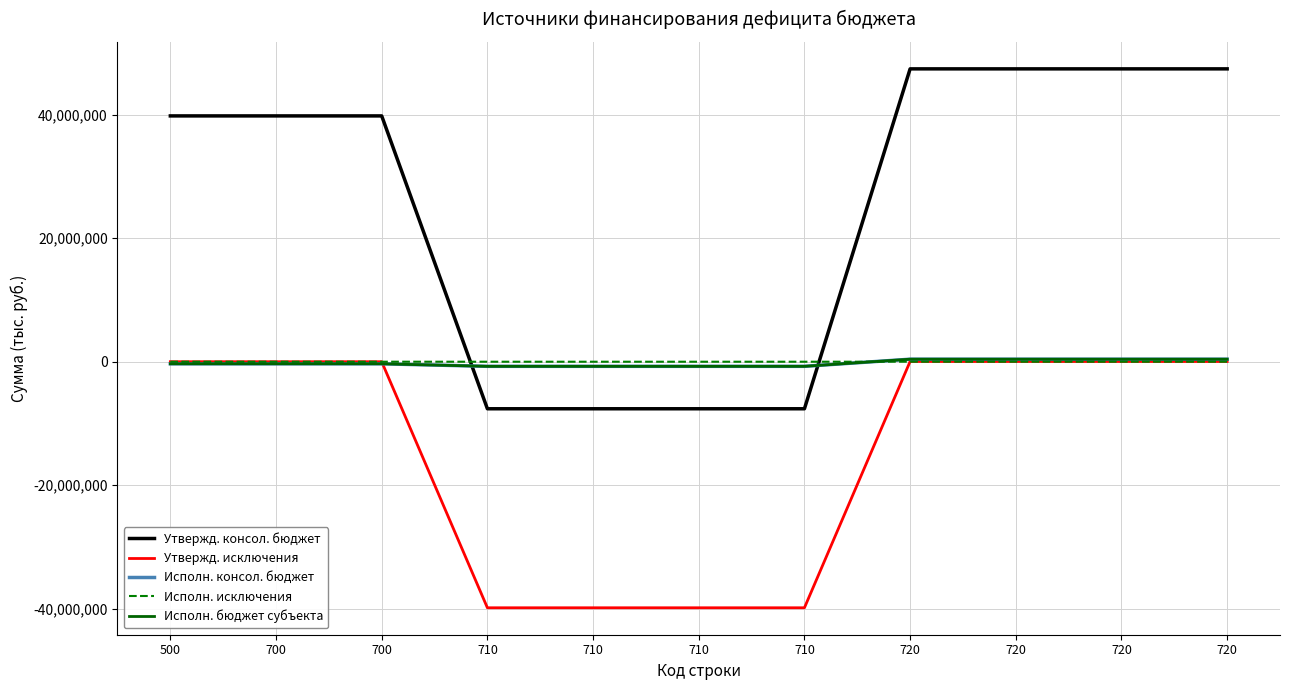

What is the highest value of the Утвержд. исключения series?

38400.0